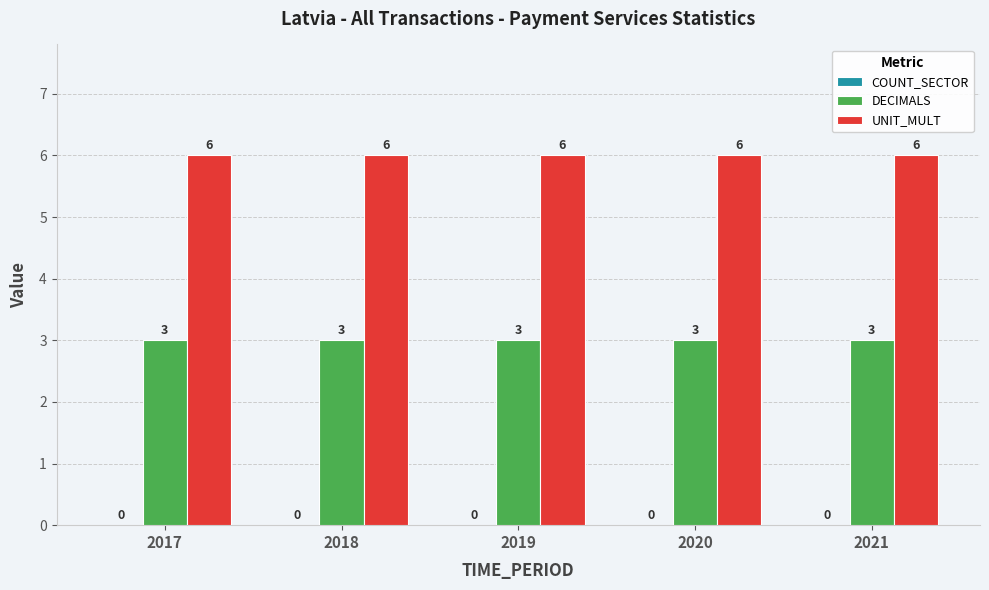

True or false: UNIT_MULT has a value of 3 at 2017.

False